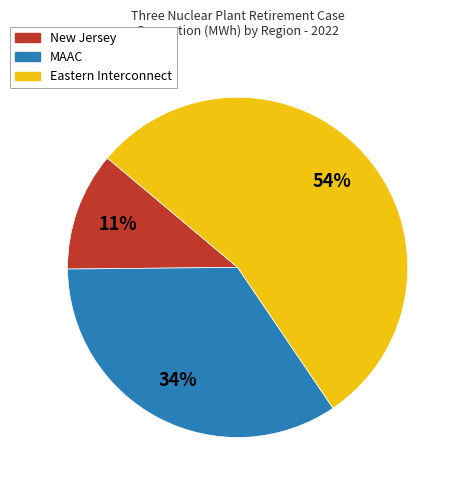

What is the ratio of the value at New Jersey to the value at MAAC?

0.3